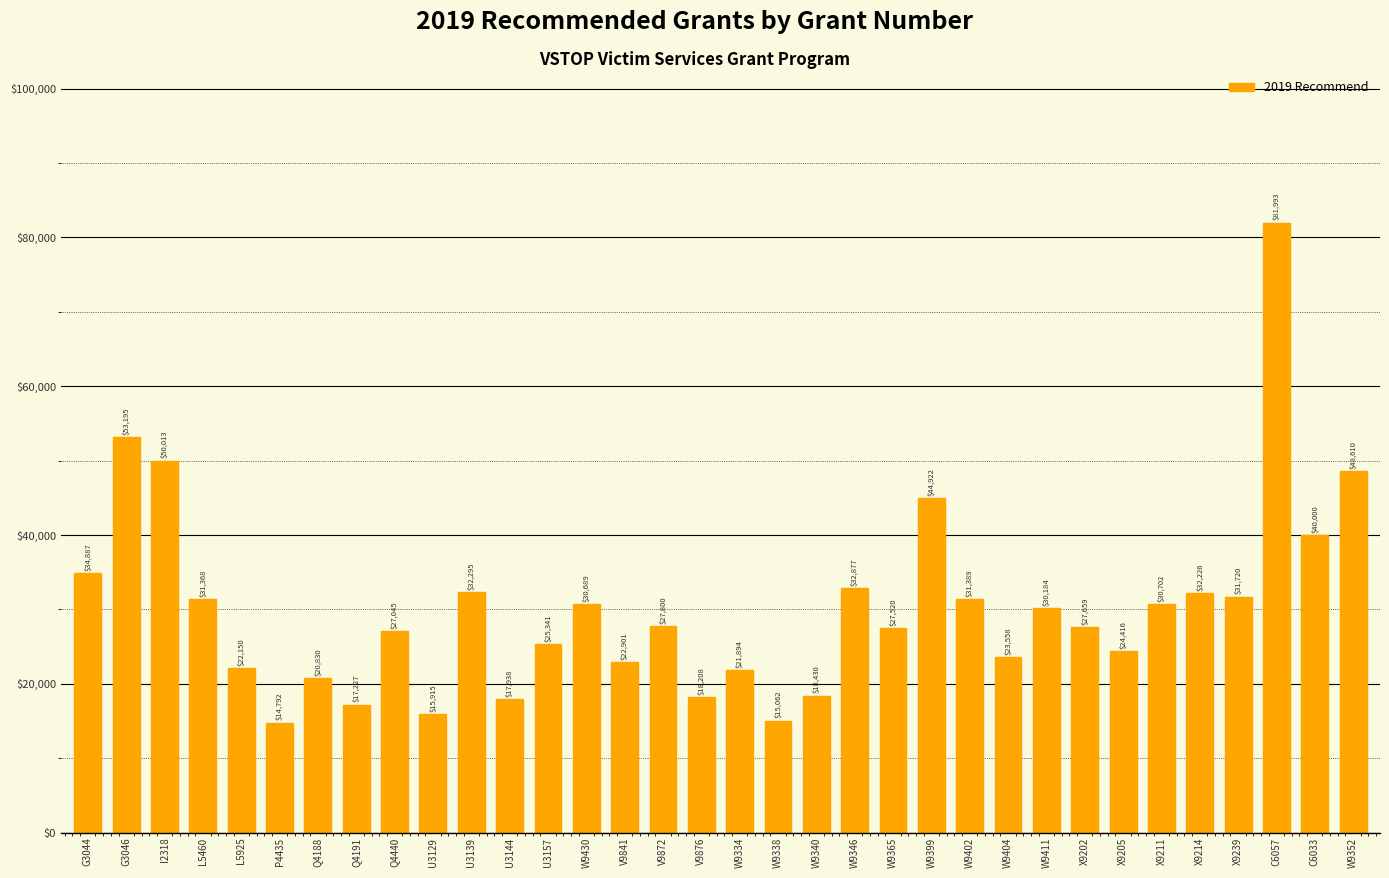

What is the value of the 6th bar from the left?

14792